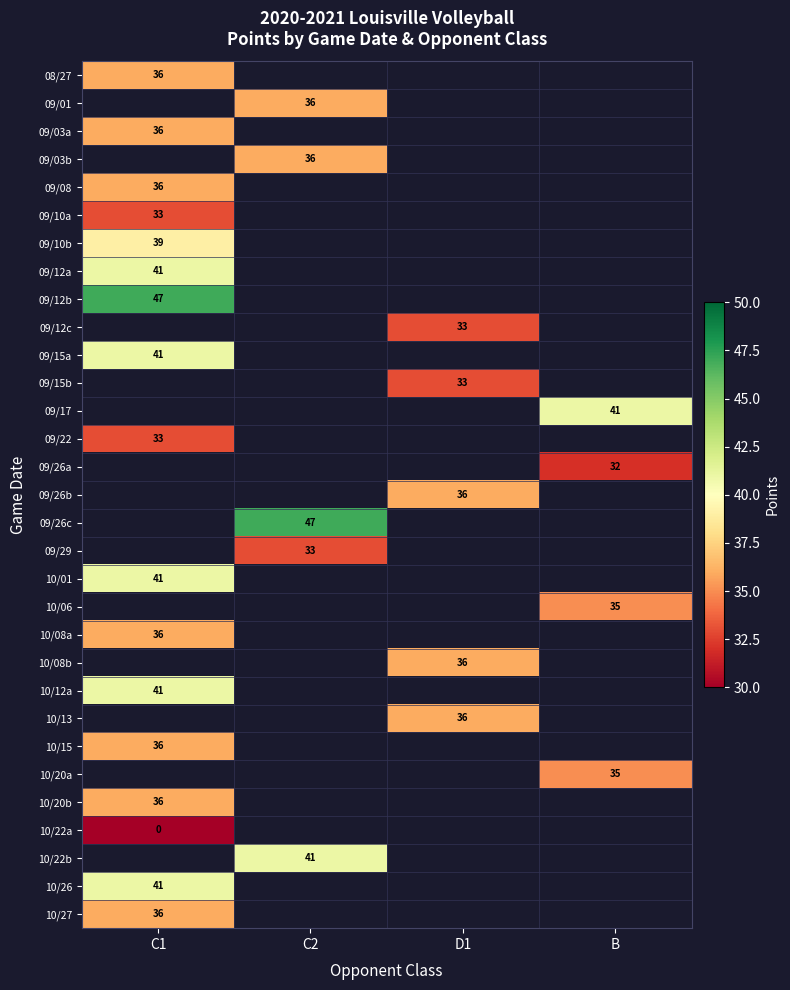

How many values in 10/06 are above zero?

1